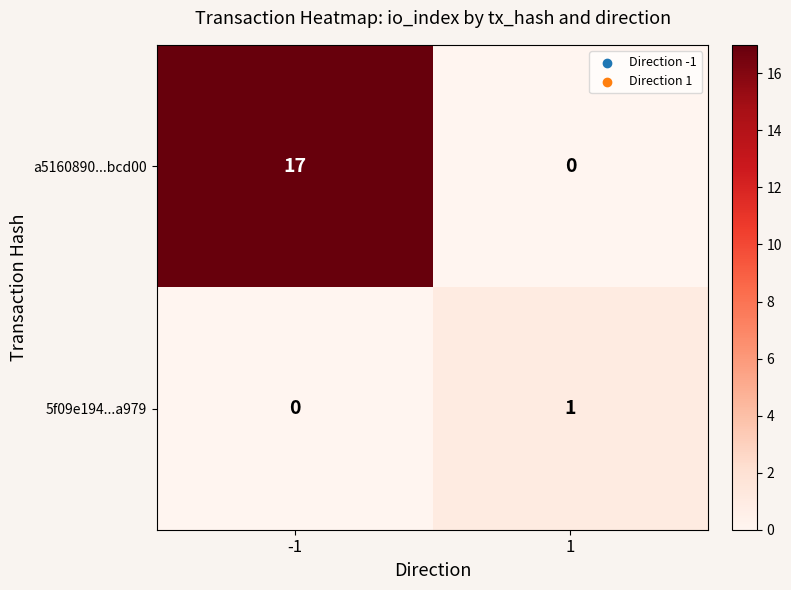

List the series in order of their peak value, highest first.

a5160890...bcd00, 5f09e194...a979